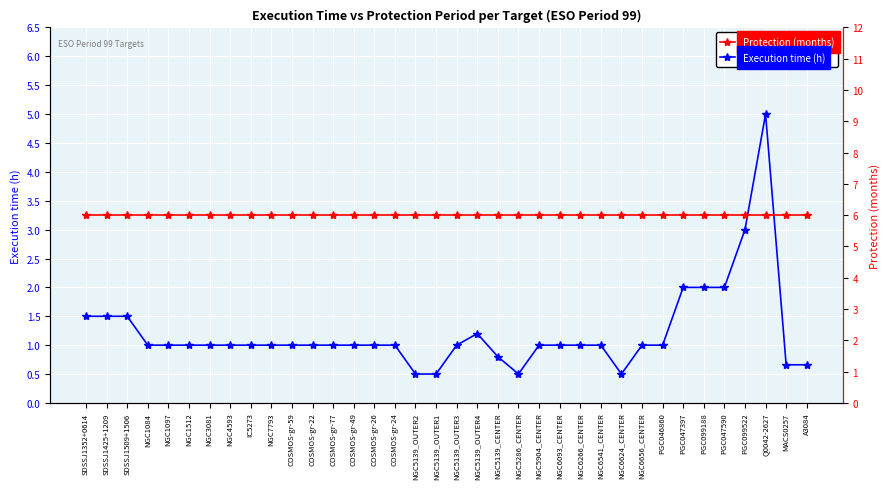

What value does the Protection (months) series have at NGC4593?

6.0